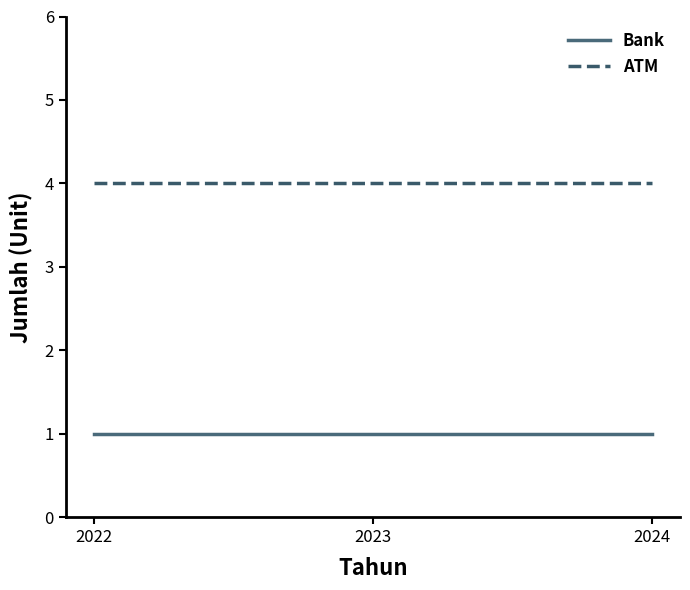

At how many categories does at least one series exceed 1?

3